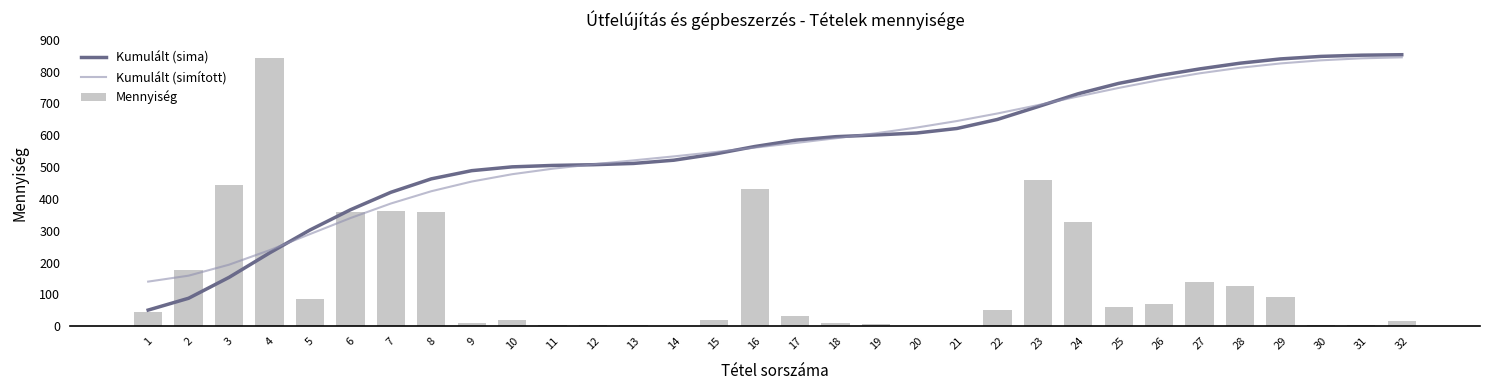

Reading right to left, transcribe all the data shown in this chart.

Kumulált (sima): 32=852.9	31=851.5	30=847.7	29=839.7	28=826.3	27=808.3	26=787.5	25=762.9	24=730.4	23=689.6	22=649.6	21=621.2	20=607.0	19=600.9	18=595.4	17=584.3	16=564.6	15=540.7	14=521.6	13=511.4	12=507.4	11=505.1	10=500.7	9=488.7	8=462.9	7=420.7	6=365.8	5=302.3	4=230.1	3=153.5	2=88.0	1=50.8
Kumulált (simított): 32=844.7	31=841.6	30=835.3	29=825.5	28=812.0	27=794.5	26=773.2	25=748.6	24=721.9	23=694.5	22=668.3	21=644.6	20=624.0	19=606.3	18=590.5	17=575.5	16=561.0	15=547.0	14=533.6	13=521.1	12=508.6	11=494.8	10=477.6	9=454.5	8=424.1	7=385.5	6=339.7	5=289.4	4=238.8	3=193.4	2=158.9	1=140.3
Mennyiség: 32=17.6	31=3.0	30=3.0	29=92.8	28=125.4	27=140.0	26=70.0	25=61.0	24=327.7	23=459.9	22=51.7	21=2.0	20=2.0	19=6.0	18=9.0	17=32.0	16=431.0	15=20.5	14=2.0	13=3.0	12=3.0	11=3.0	10=20.5	9=10.0	8=358.0	7=361.0	6=358.0	5=84.2	4=842.0	3=445.0	2=178.0	1=44.0